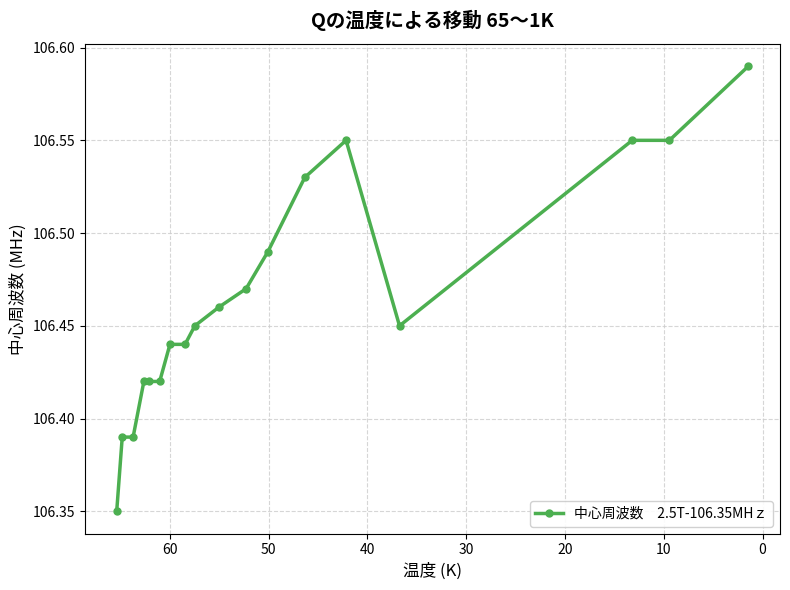

What is the sum of all values?

1916.4